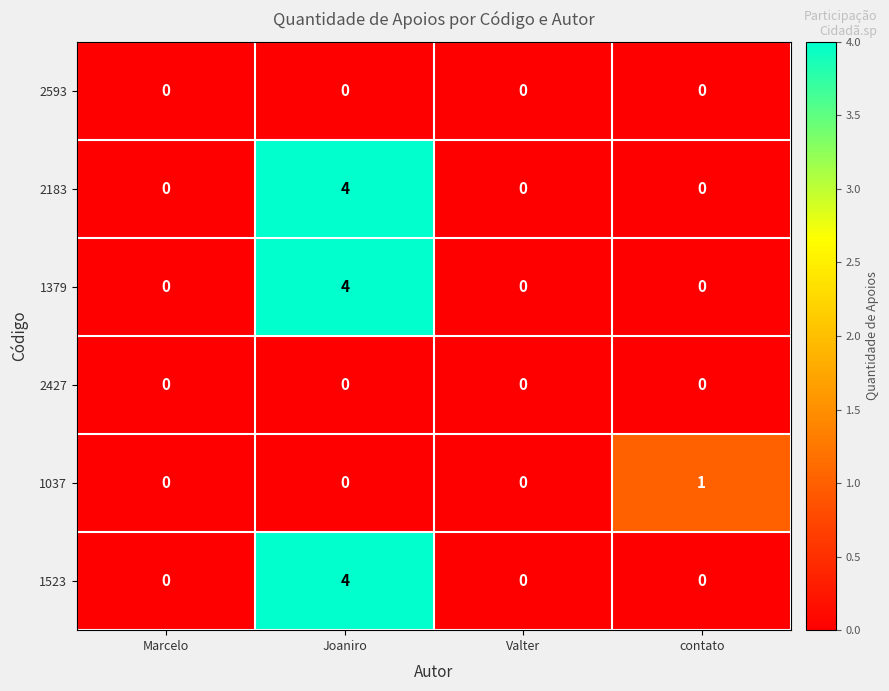

At which category is the sum across all series the highest?

Joaniro